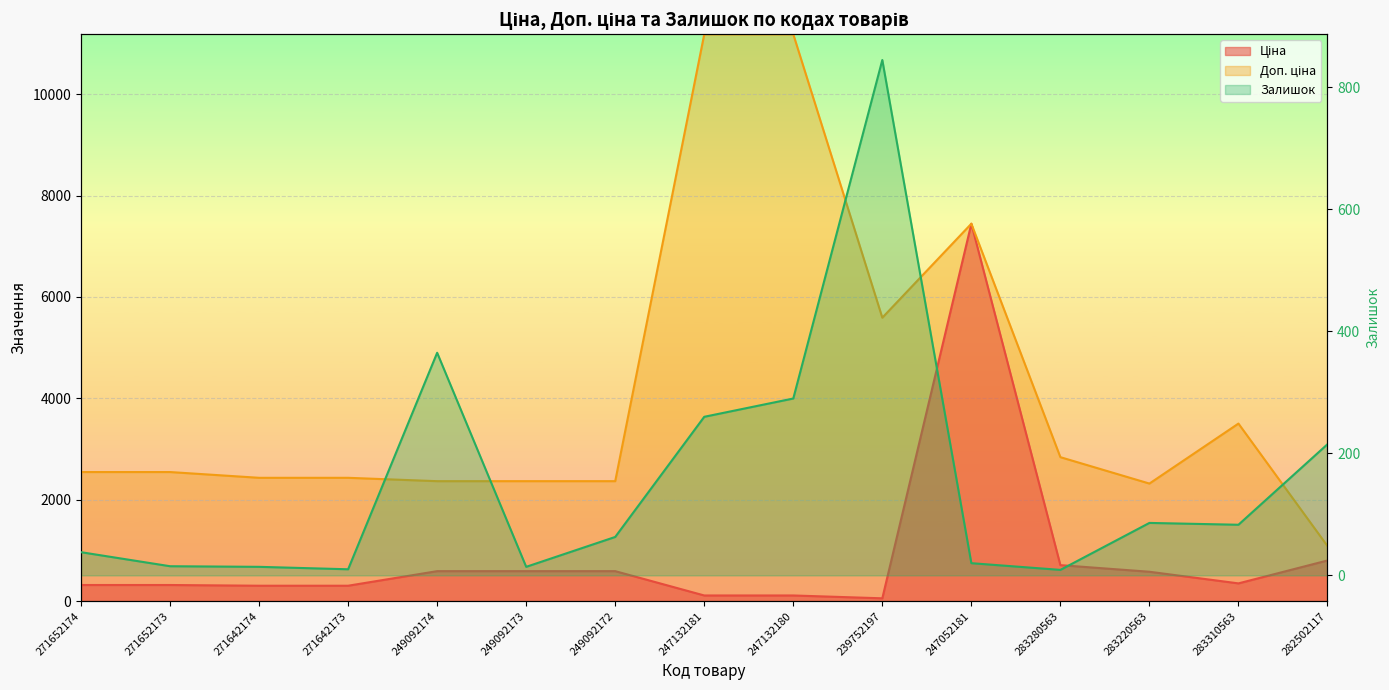

At which label is Ціна closest to 3750?

282502117